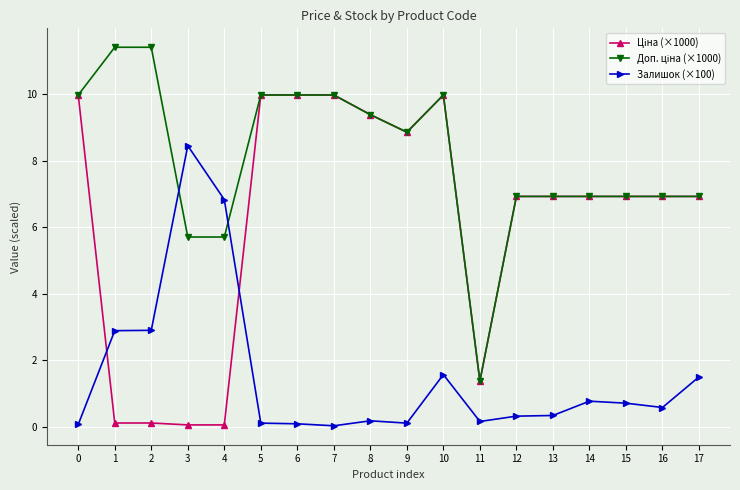

At which category is the sum across all series the highest?

10